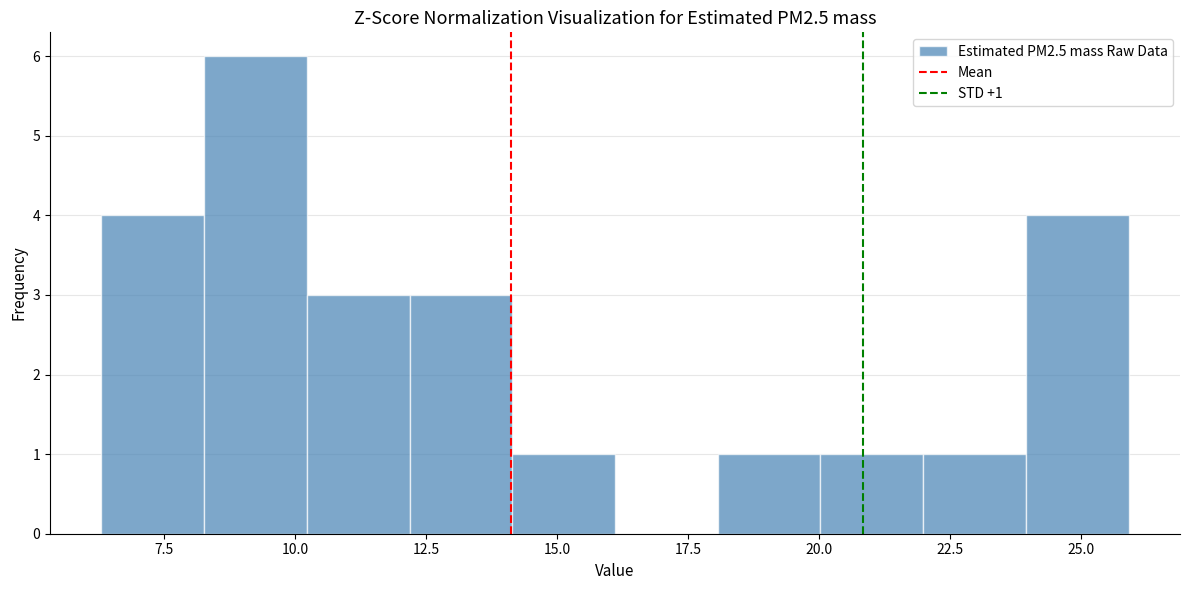

Around what value on the x-axis is the tallest bar? Give the approximate position of its centre, as read against the axis.

9.0